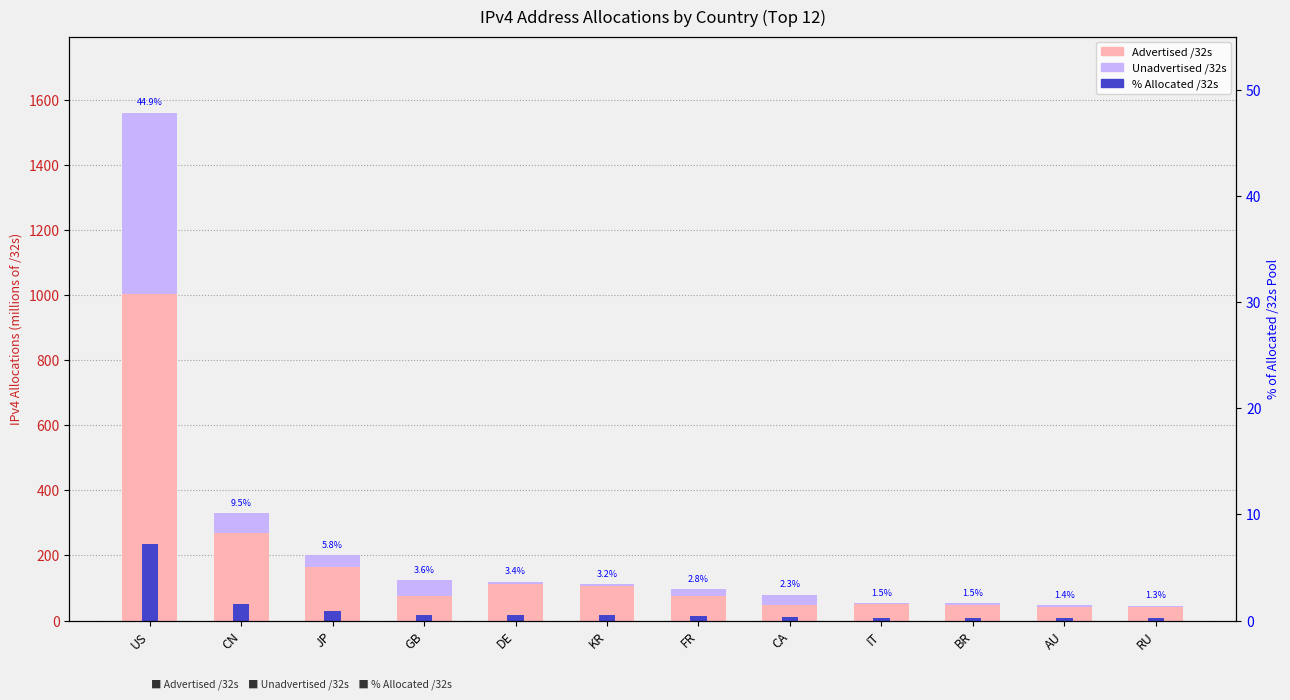

Which category has the highest value in the Unadvertised /32s series?

US